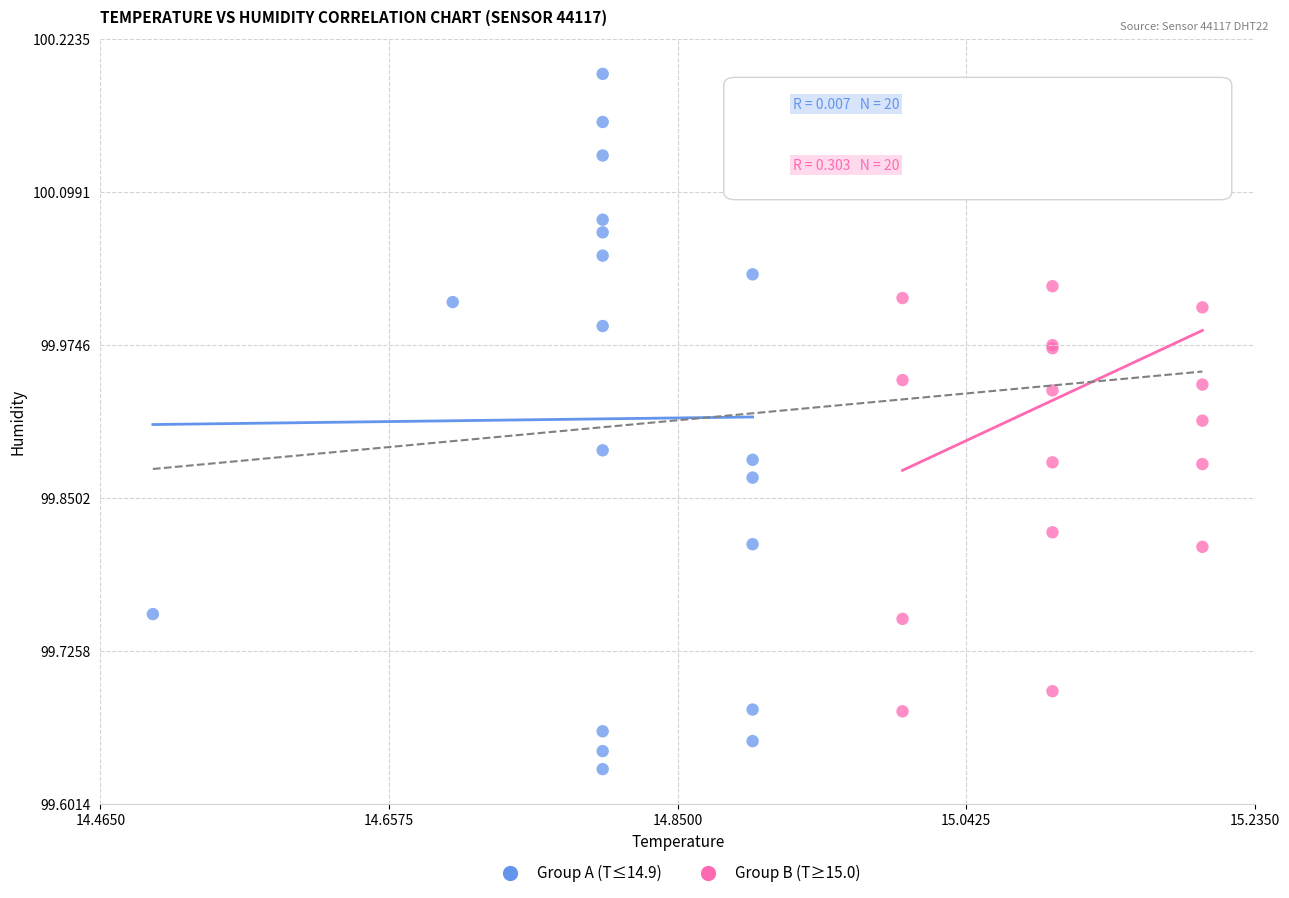

Which series has the largest Y range (max minus min)?

Group A (T≤14.9)